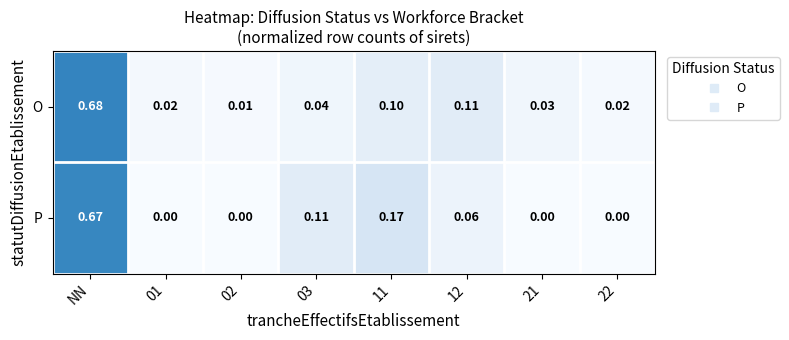

At which category is the sum across all series the highest?

NN